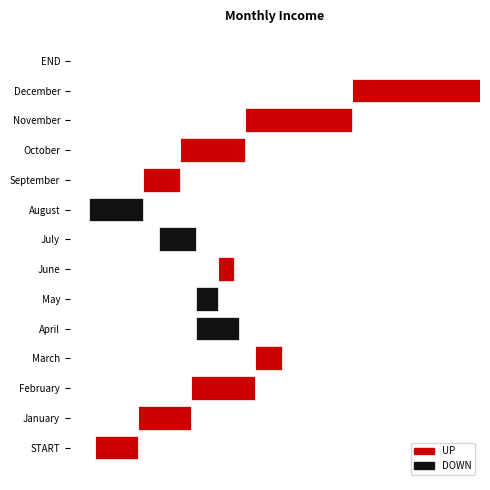

At November, list the series in order from smallest to largest.

DOWN, UP